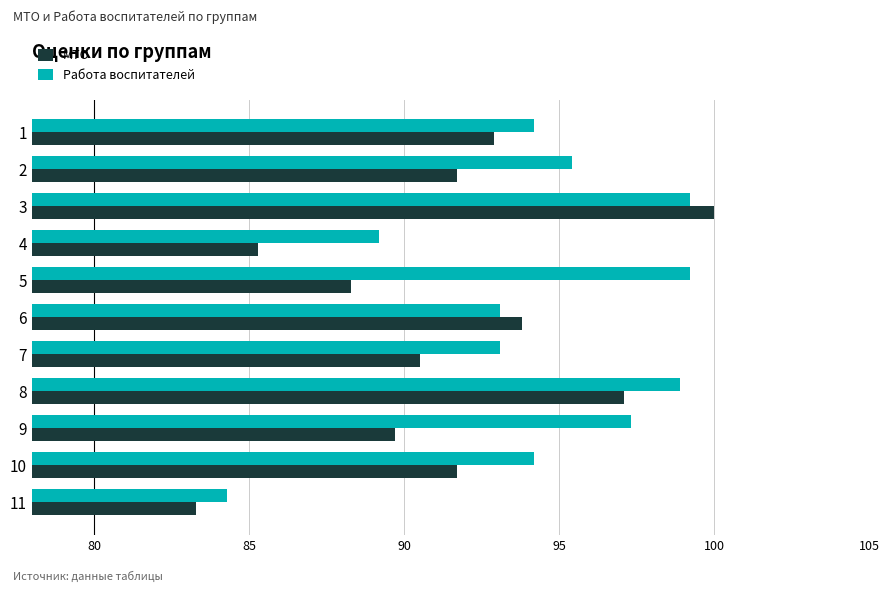

At which label is Работа воспитателей closest to 91?

4